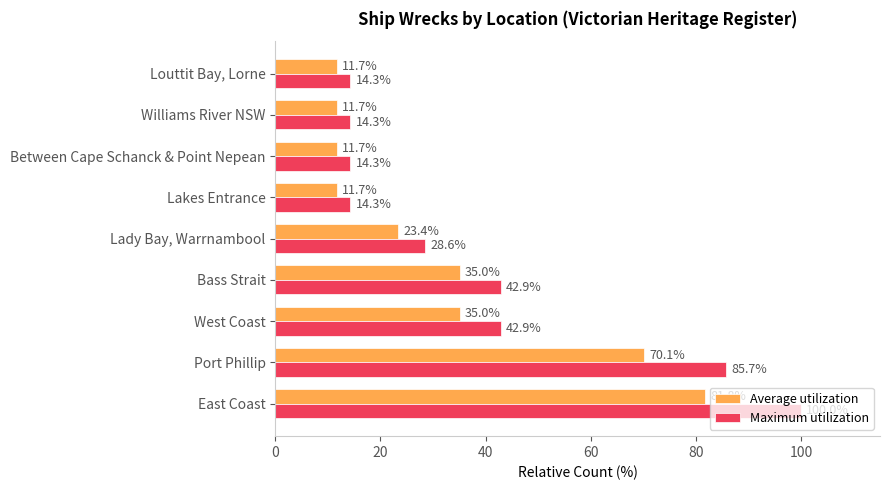

What is the difference between the maximum and minimum values in the Average utilization series?

70.1